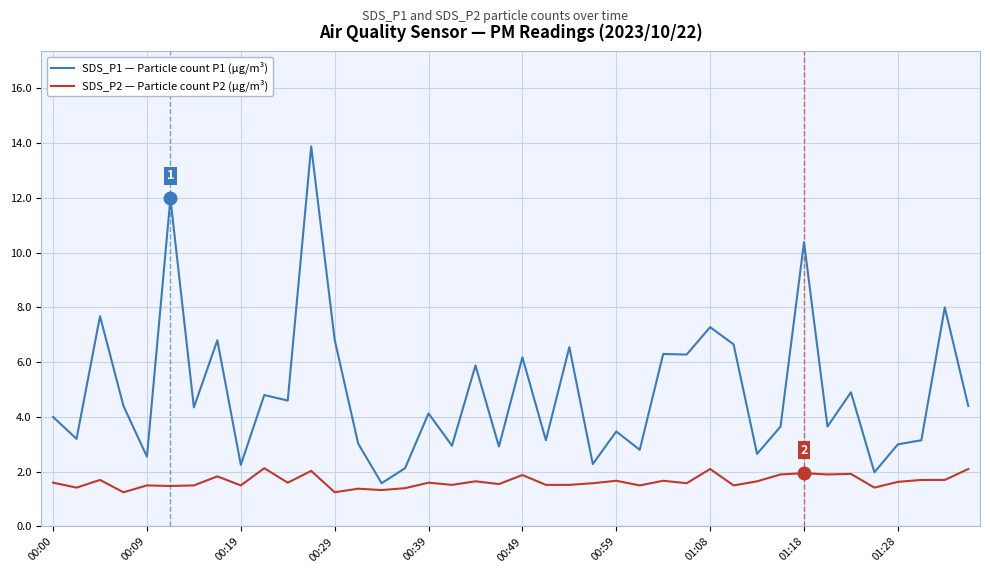

Rank the series by their maximum value, from highest to lowest.

SDS_P1 — Particle count P1 (µg/m³), SDS_P2 — Particle count P2 (µg/m³)